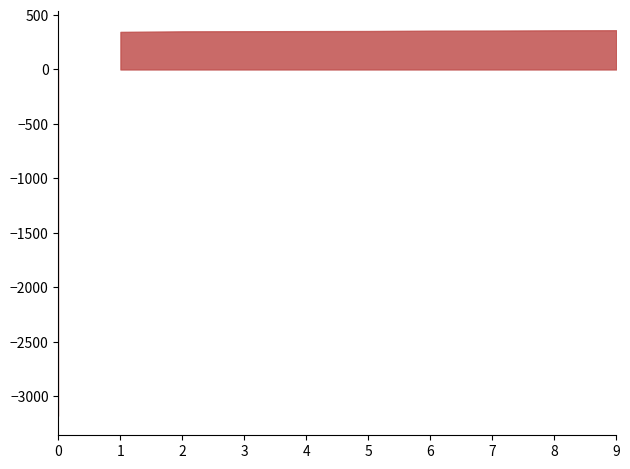

How many values are below zero?

1